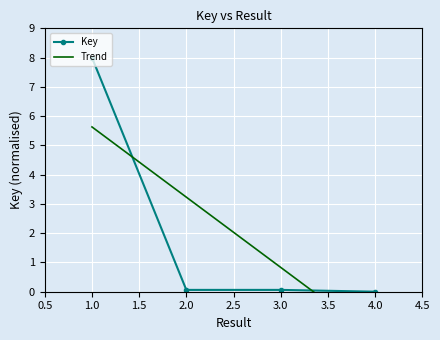

What is the maximum value for Key?

8.0